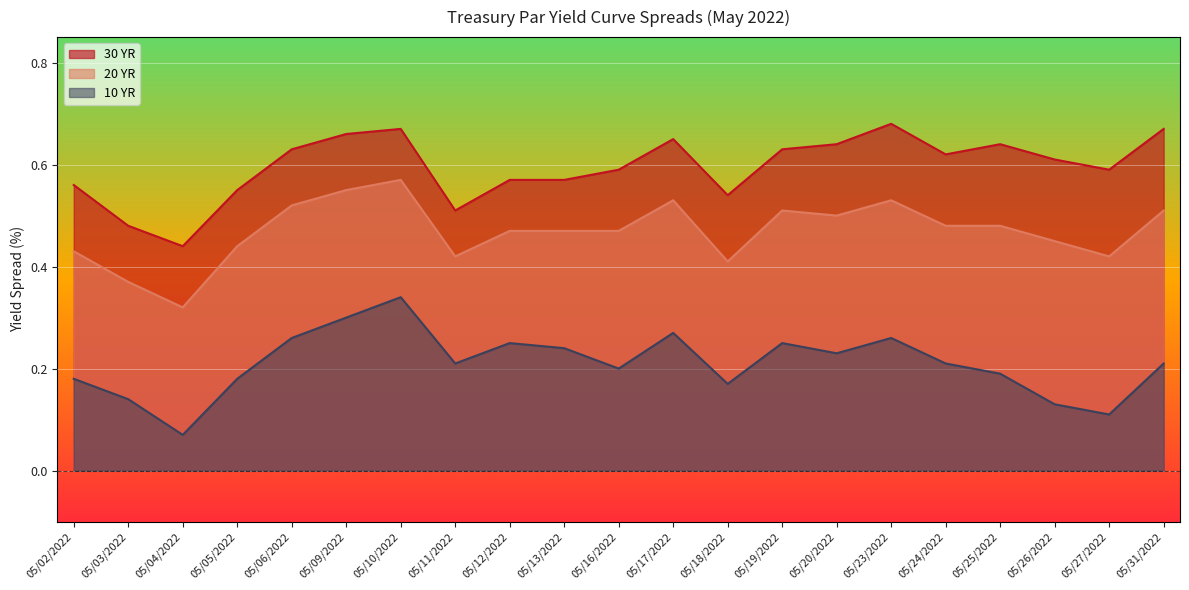

List the series in order of their overall mean, lowest first.

10 YR, 20 YR, 30 YR